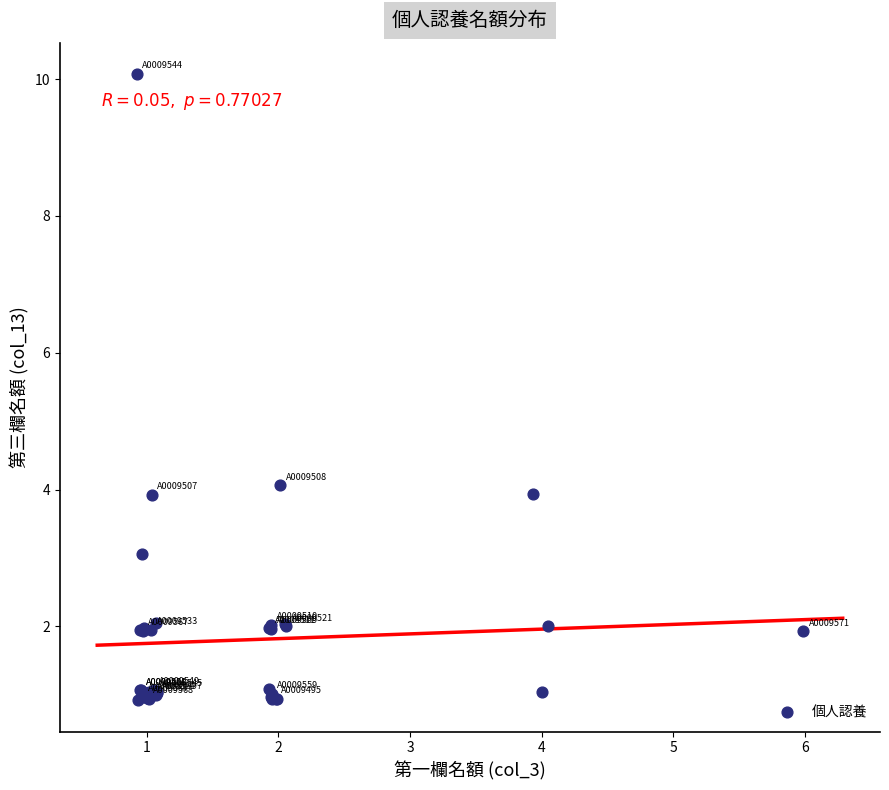

What Y value in the scatter plot is closest to 5?

4.1